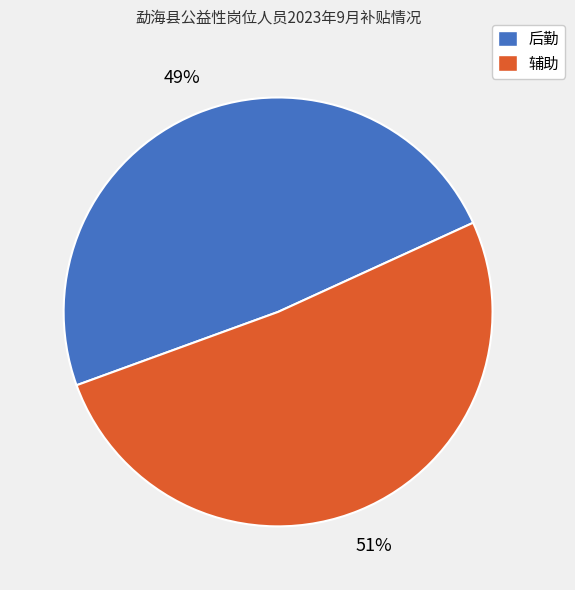

Which slice is the largest?

辅助